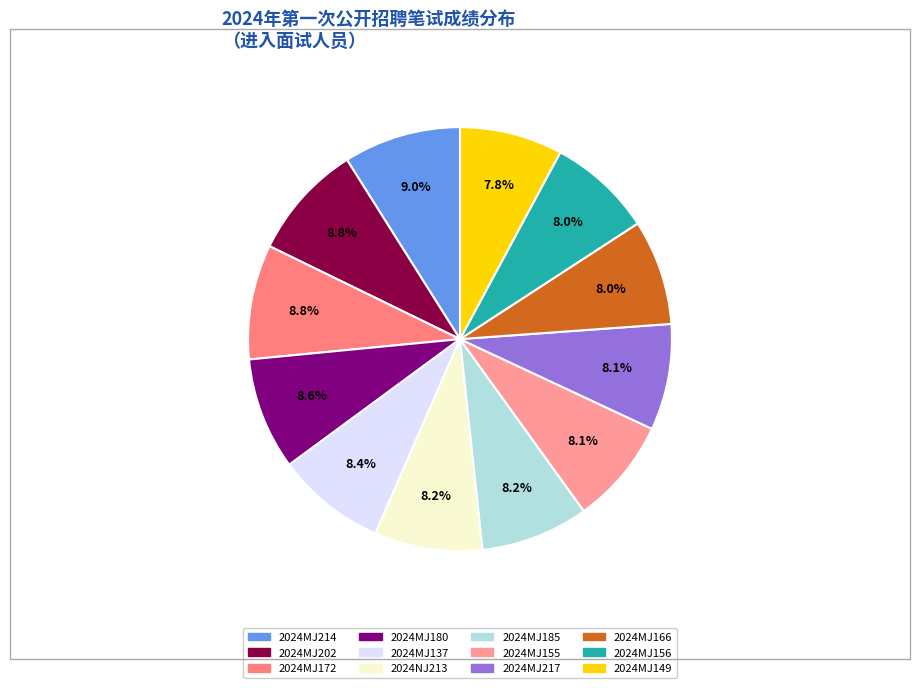

How many slices are in this pie chart?

12